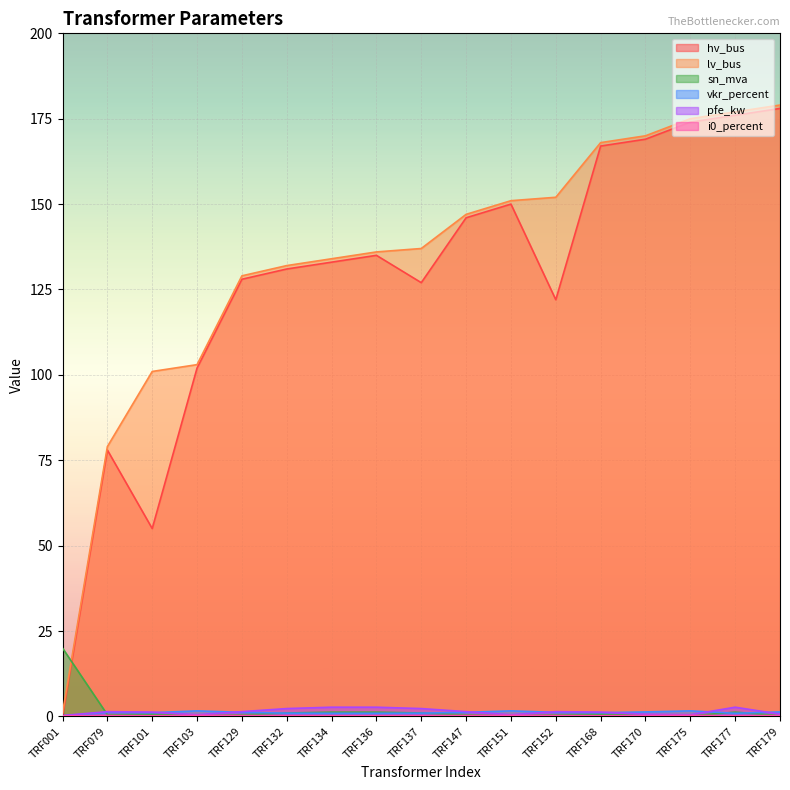

True or false: sn_mva and vkr_percent cross at least once.

True